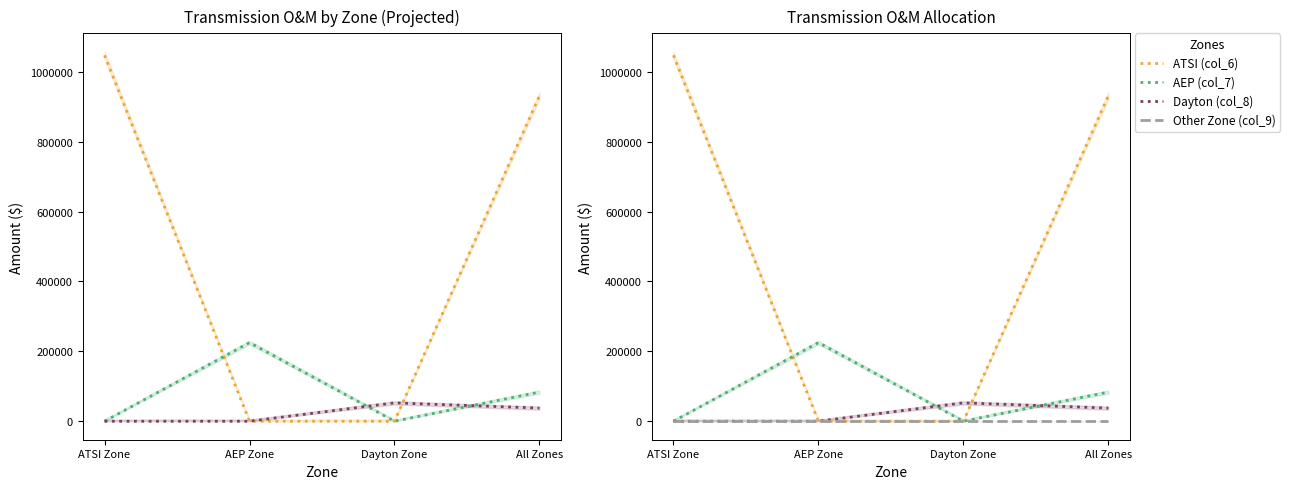

What is the label of the 1st point from the left?

ATSI Zone